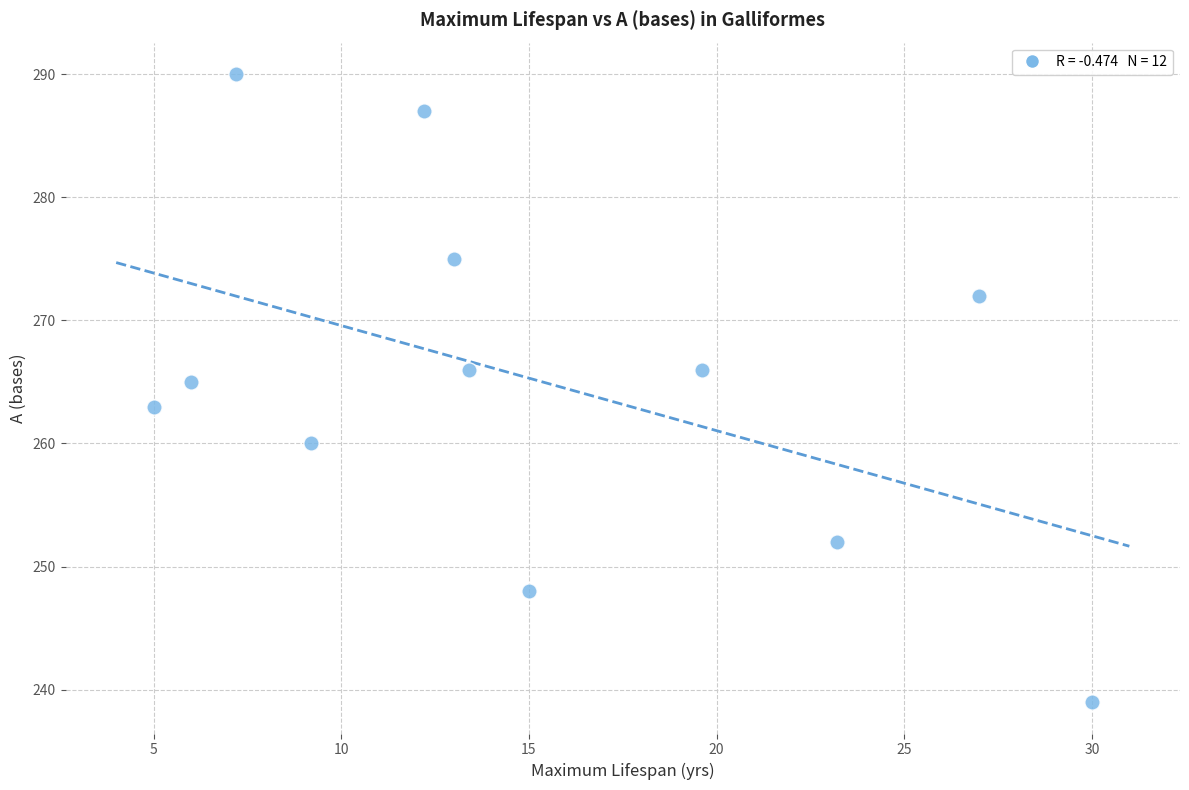

What is the average Y value?

265